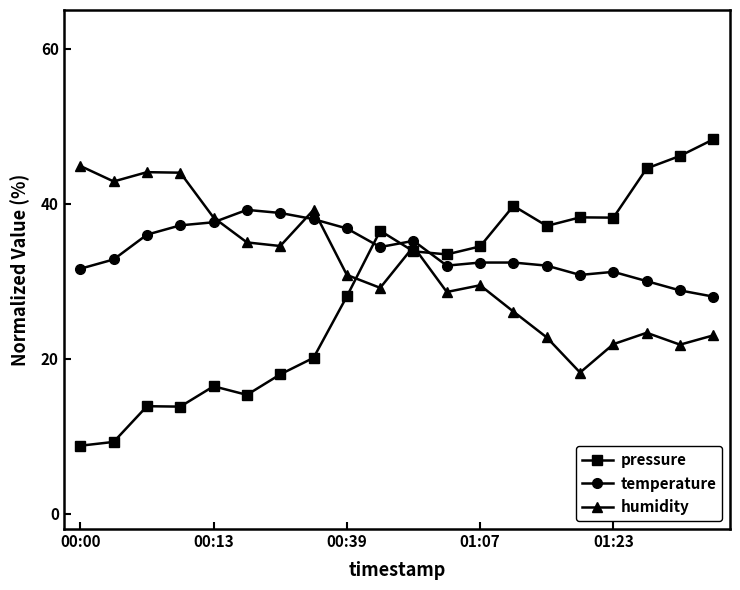

List the series in order of their peak value, lowest first.

temperature, humidity, pressure